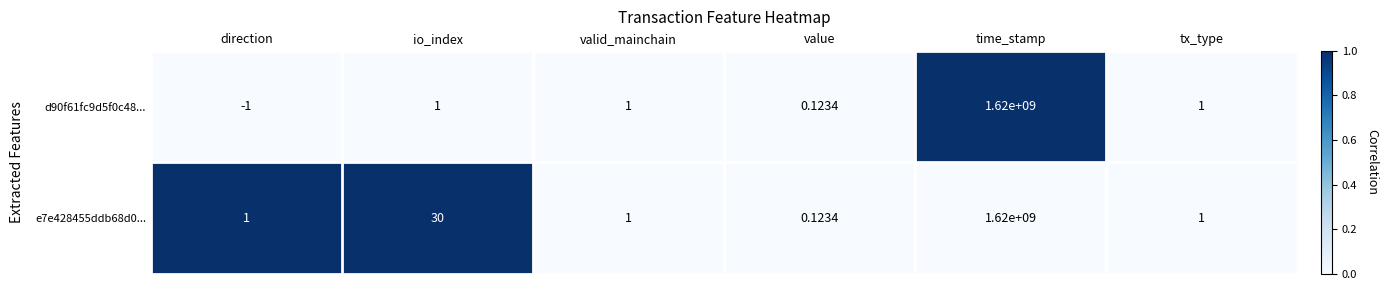

How many values in d90f61fc9d5f0c48... are below zero?

1